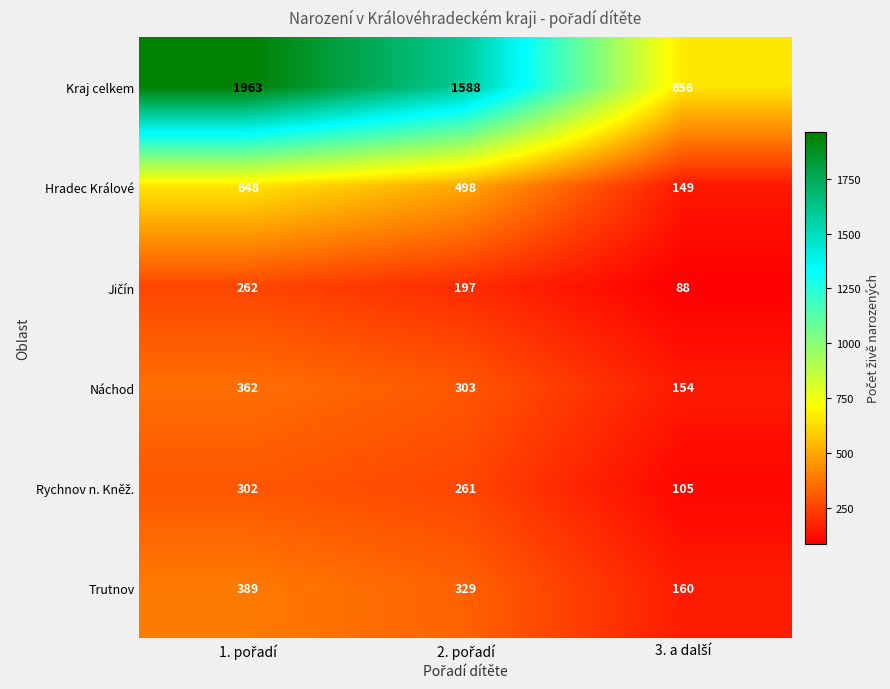

What is the difference between the maximum and second lowest values in the Náchod series?

59